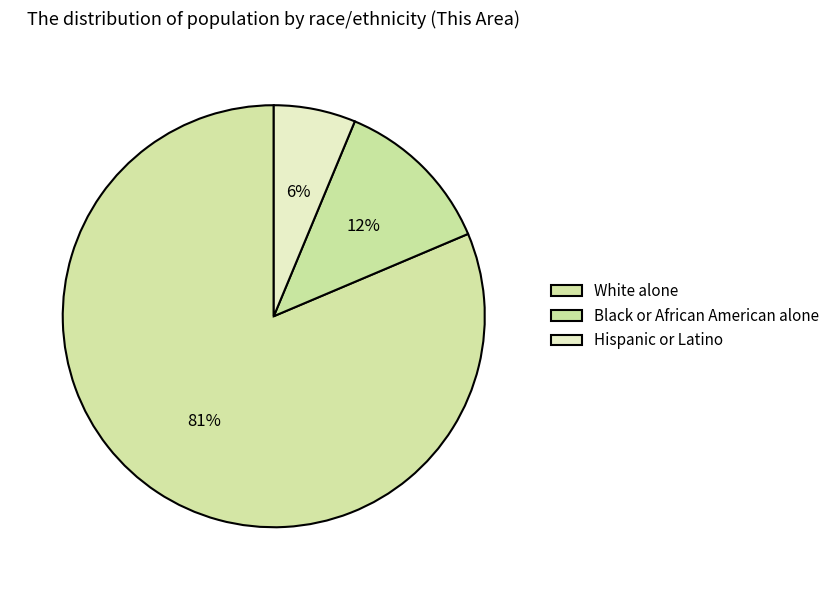

To the nearest percent, what is the combined percentage of Black or African American alone and Hispanic or Latino?

19%